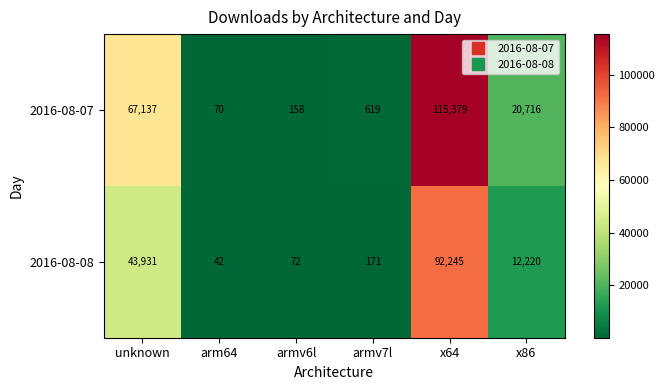

Reading left to right, extract all data points from this chart.

2016-08-07: unknown=67137	arm64=70	armv6l=158	armv7l=619	x64=115379	x86=20716
2016-08-08: unknown=43931	arm64=42	armv6l=72	armv7l=171	x64=92245	x86=12220